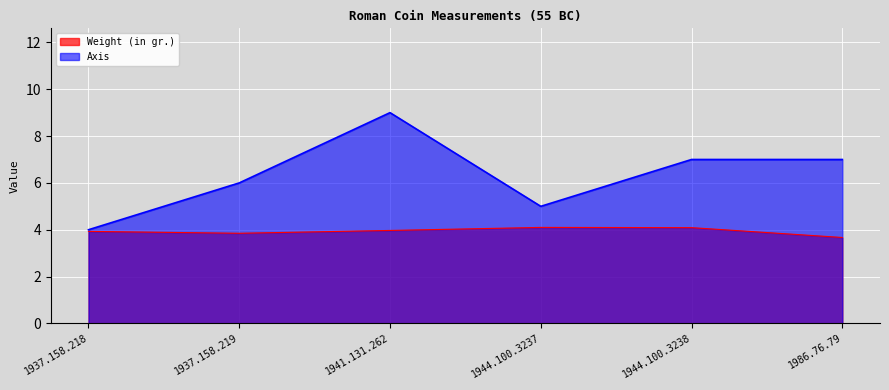

What is the spread (max minus min) of values at 1937.158.218?

0.1